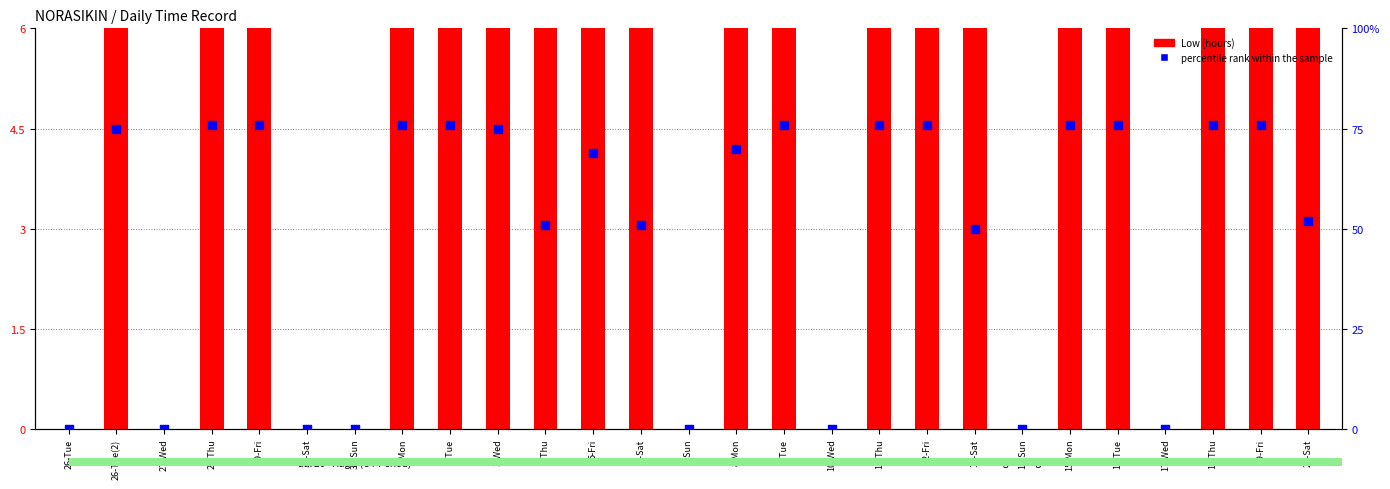

Which series reaches the minimum Y coordinate?

Low (hours)